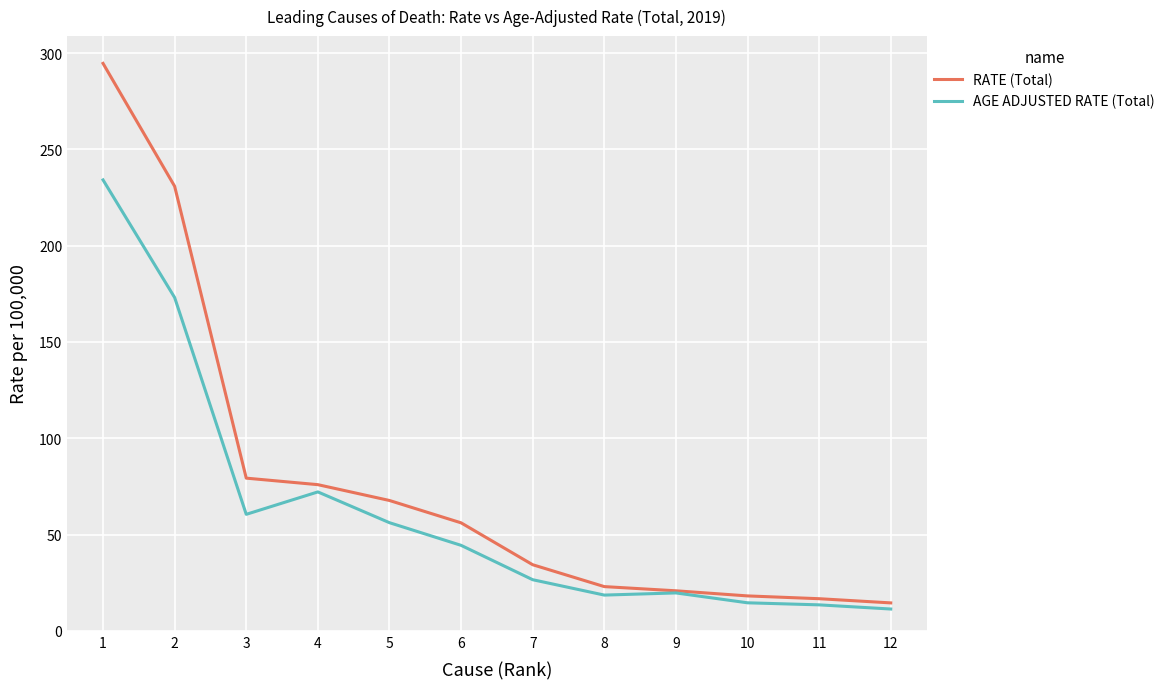

Rank the series by their average value, from highest to lowest.

RATE (Total), AGE ADJUSTED RATE (Total)